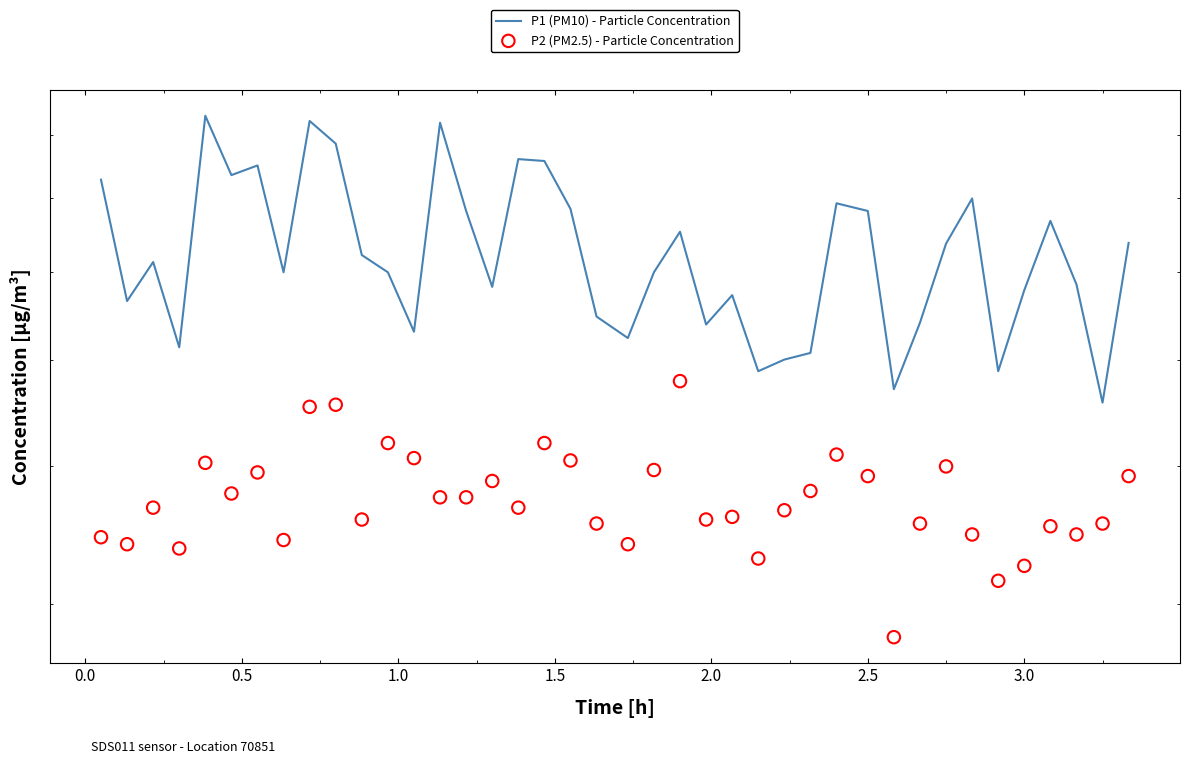

Which series reaches the minimum Y coordinate?

P2 (PM2.5) - Particle Concentration